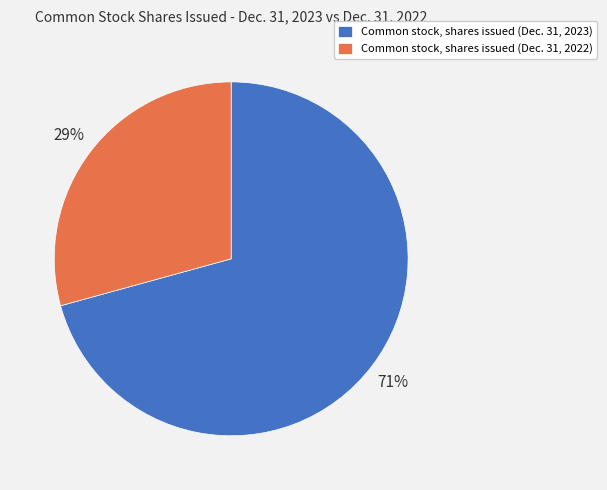

To the nearest percent, what is the combined percentage of Common stock, shares issued (Dec. 31, 2023) and Common stock, shares issued (Dec. 31, 2022)?

100%